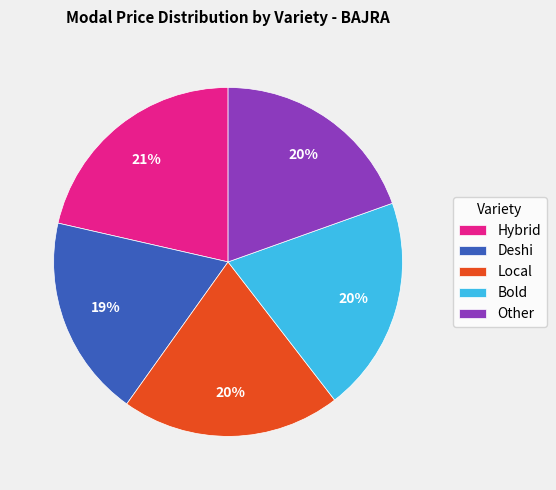

Do Deshi and Hybrid together represent more than half of the pie?

No